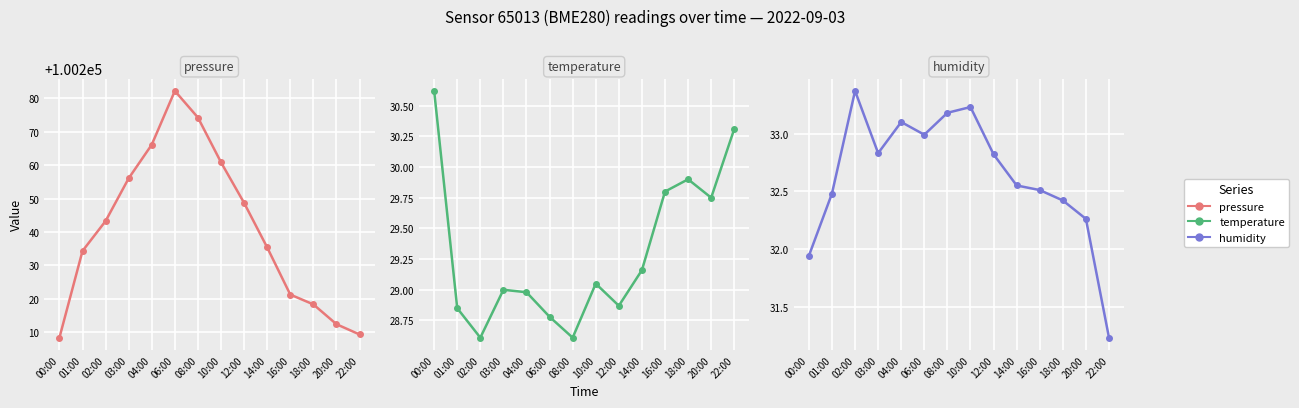

How many data points in pressure are above 100243?

7